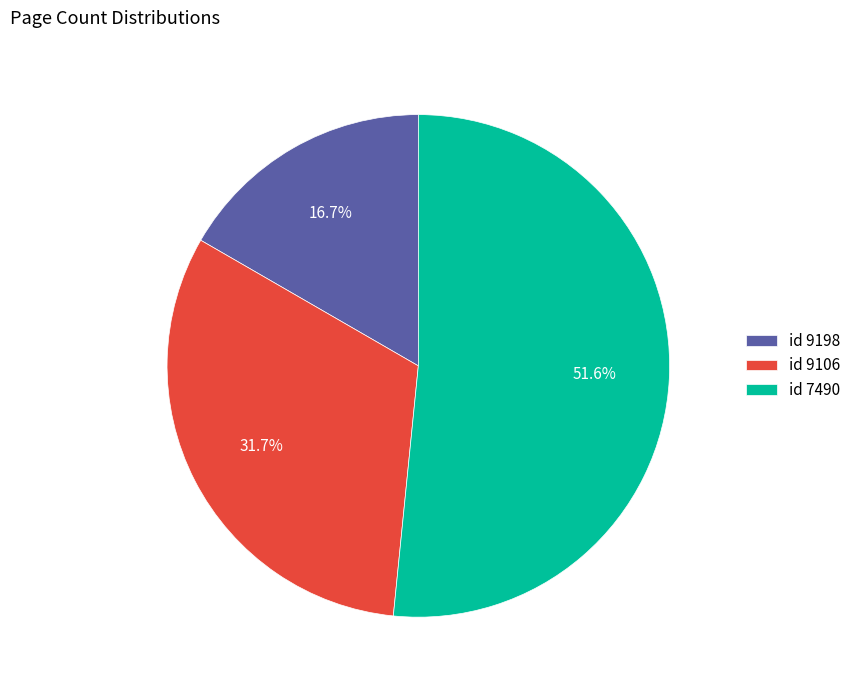

Between id 9106 and id 9198, which is larger?

id 9106